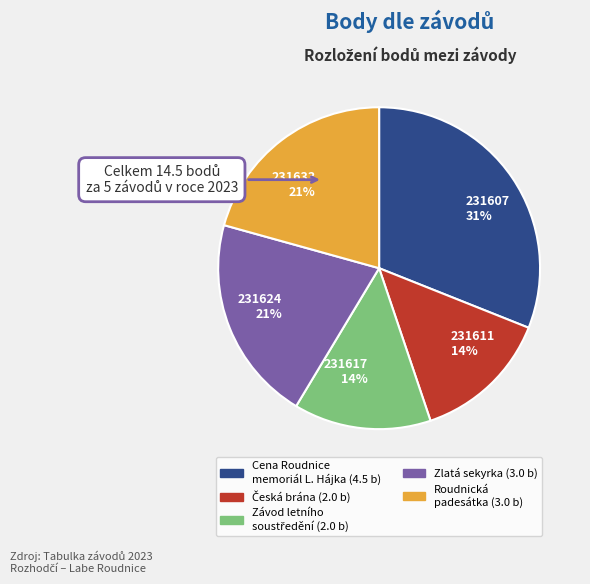

True or false: 231611 accounts for 14% of the total.

True